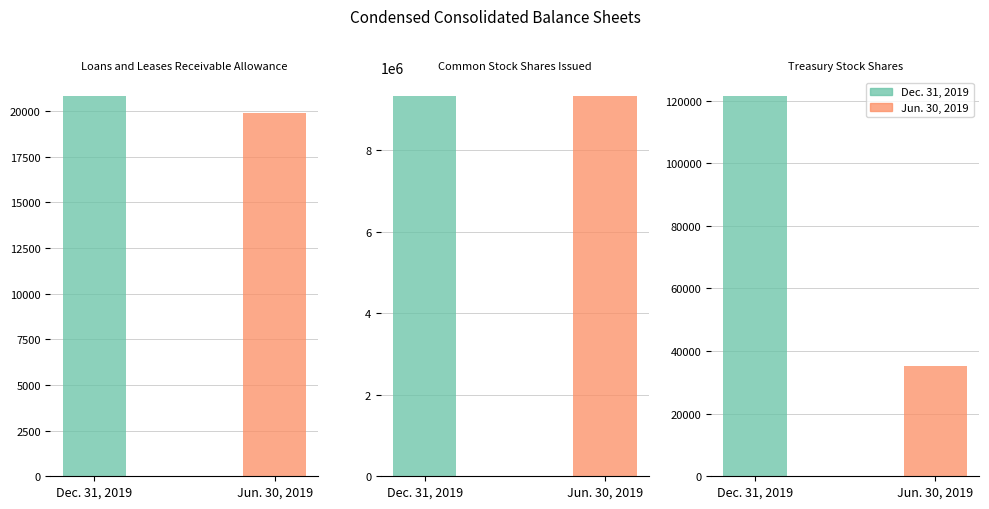

What is the sum of the Dec. 31, 2019 values at Common Stock Shares Issued and Treasury Stock Shares?

9449585